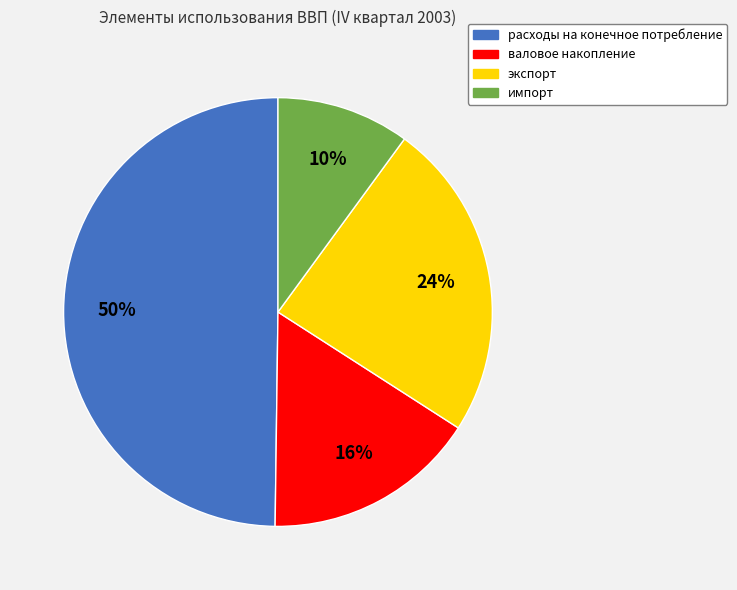

To the nearest percent, what is the difference between the импорт and расходы на конечное потребление slice percentages?

40%